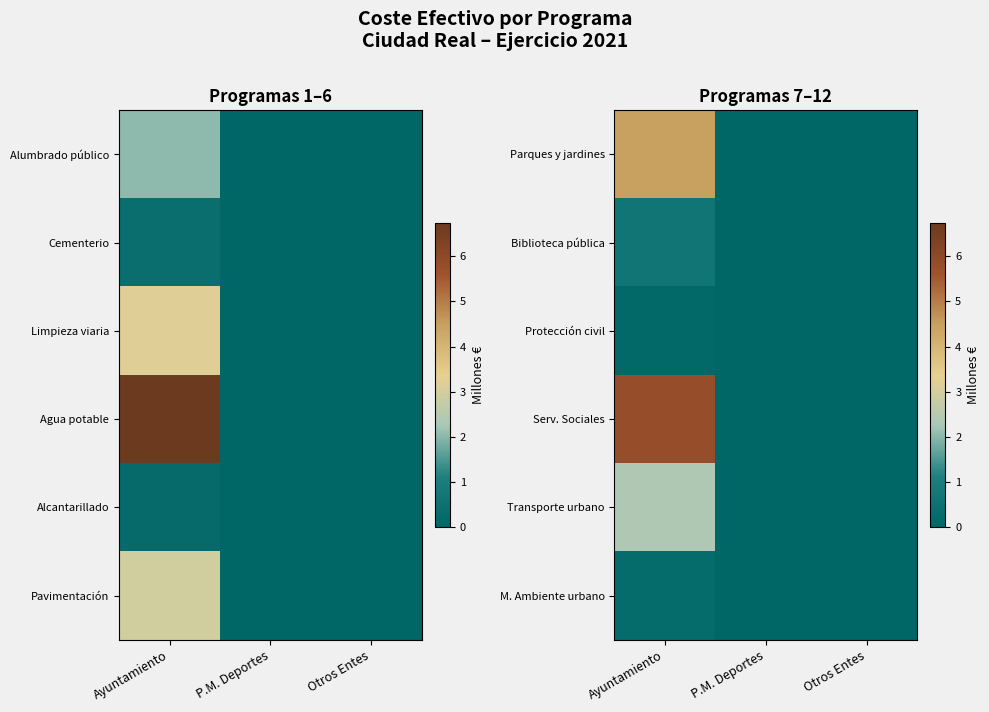

Between Otros Entes and P.M. Deportes, which is larger?

Otros Entes